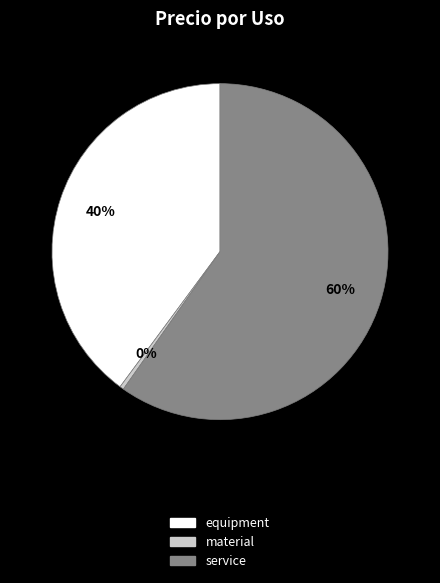

What is the largest slice in the pie chart?

service